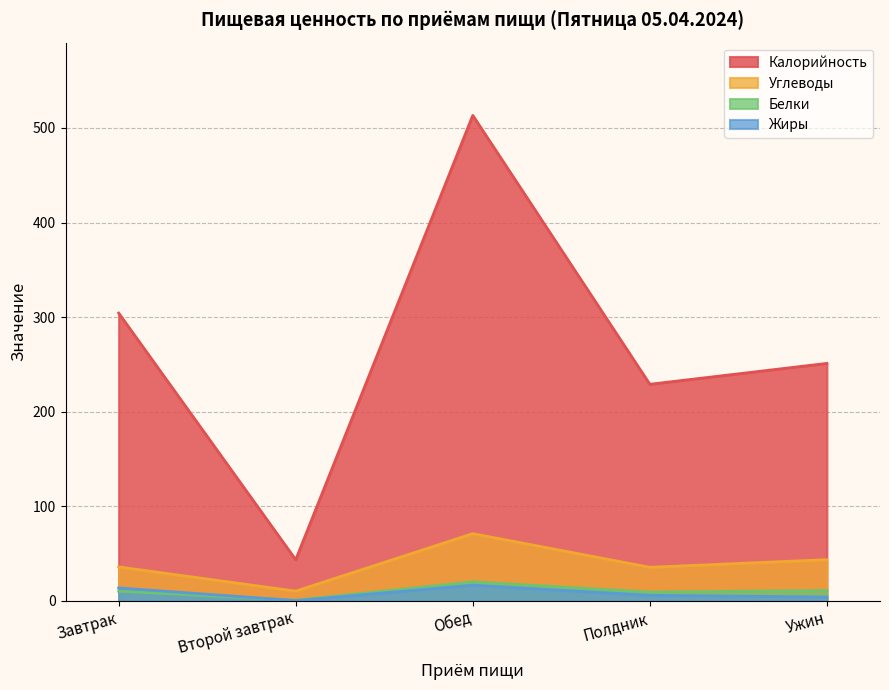

The Жиры series shows 0.2 at Второй завтрак. True or false?

False